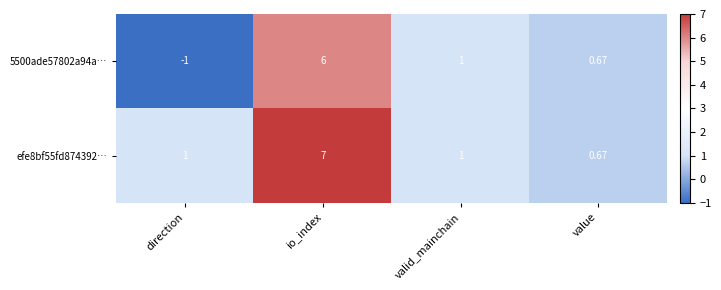

Where is 5500ade57802a94a… nearest to the value 2?

valid_mainchain